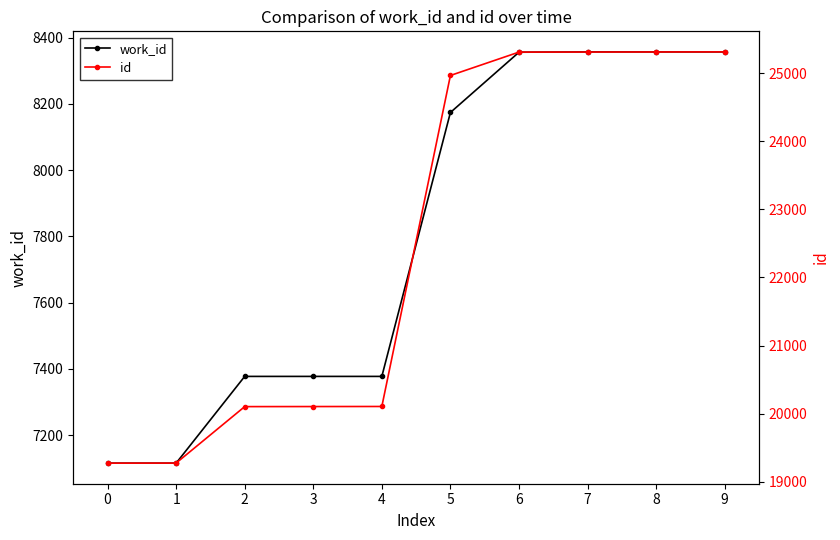

The value of work_id at 5 is 12879. True or false?

False